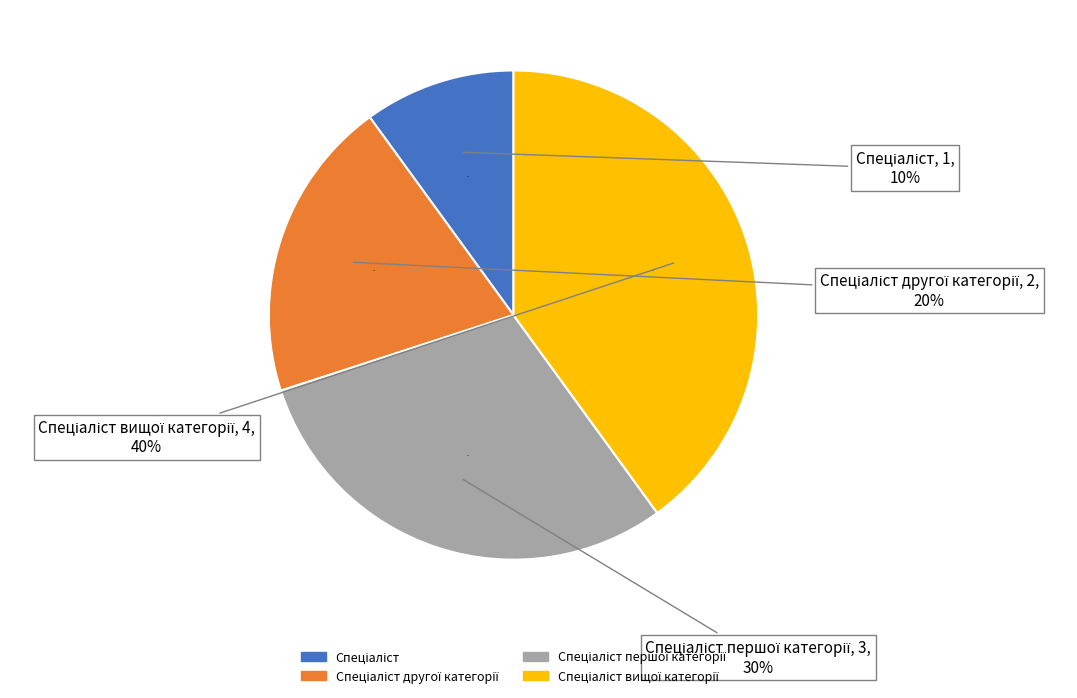

What is the ratio of the value at Спеціаліст першої категорії to the value at Спеціаліст другої категорії?

1.5